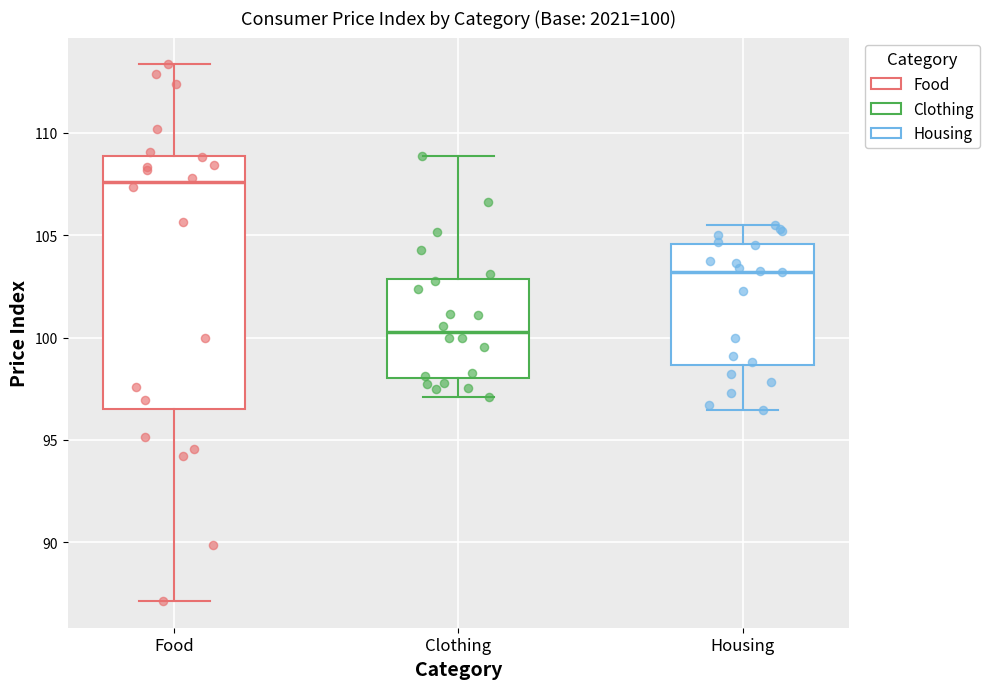

Which box is the tallest, from its lower edge to its upper edge?

Food